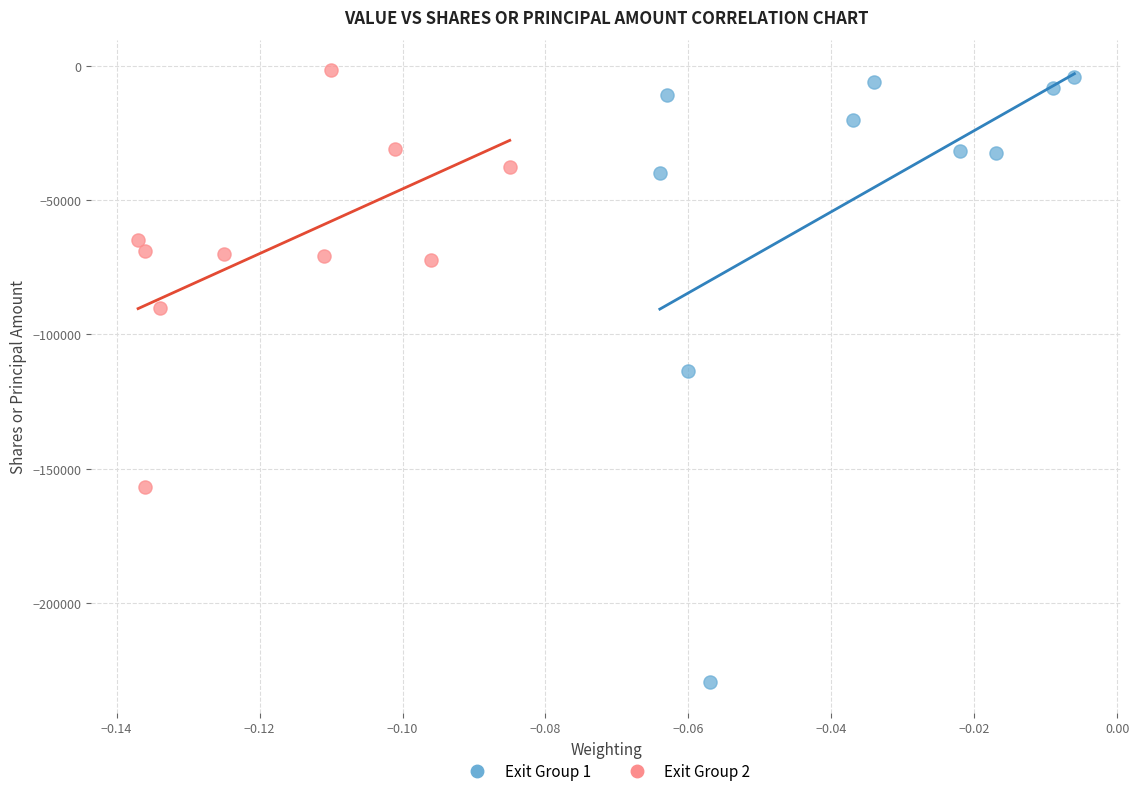

Which series has the widest spread of Y values?

Exit Group 1